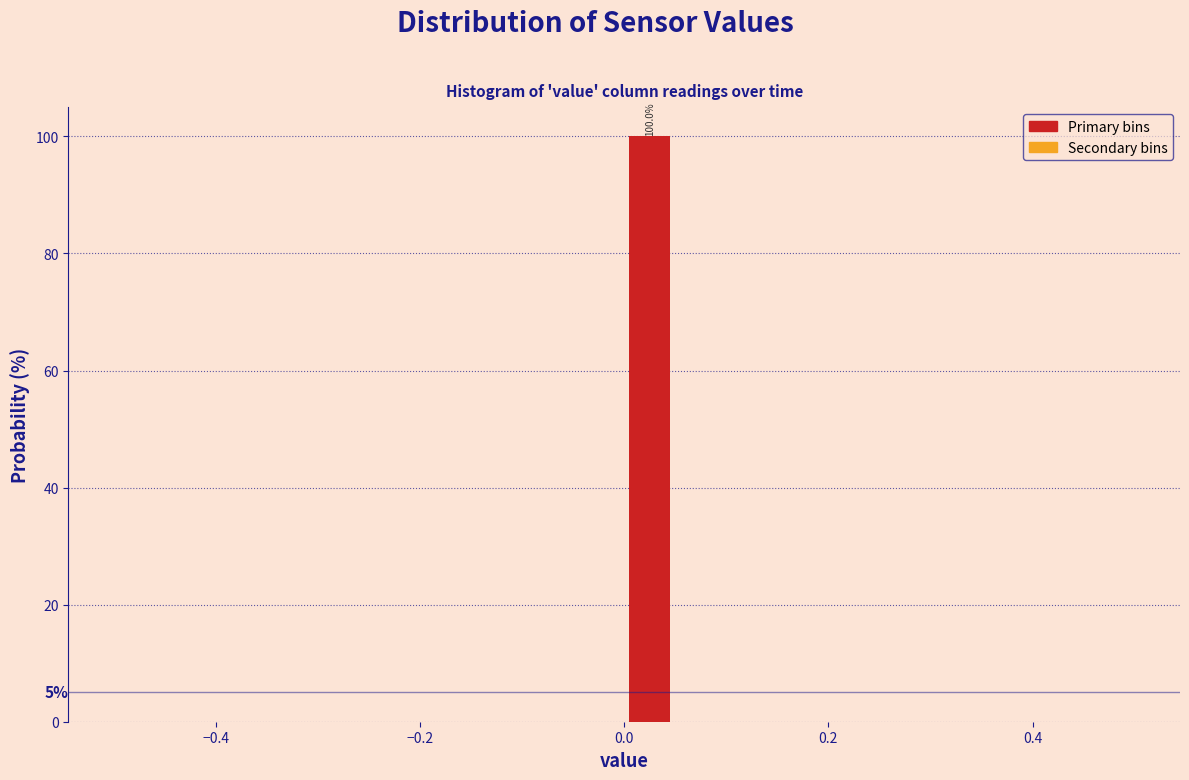

Read against the x-axis, roughly where is the centre of the tallest bar?

0.02